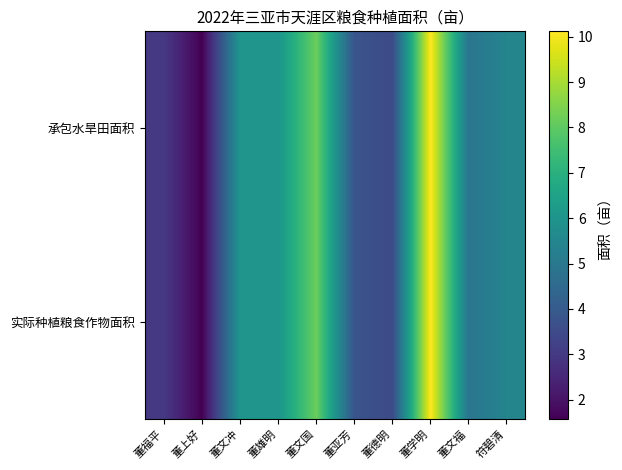

Reading right to left, list all the values displayed in this chart.

承包水旱田面积: 符碧清=5.5	董文福=4.9	董学明=10.1	董德明=3.5	董亚芳=3.8	董文国=8.2	董雄明=6.0	董文冲=6.0	董上好=1.6	董福平=3.0
实际种植粮食作物面积: 符碧清=5.5	董文福=4.9	董学明=10.1	董德明=3.5	董亚芳=3.8	董文国=8.2	董雄明=6.0	董文冲=6.0	董上好=1.6	董福平=3.0